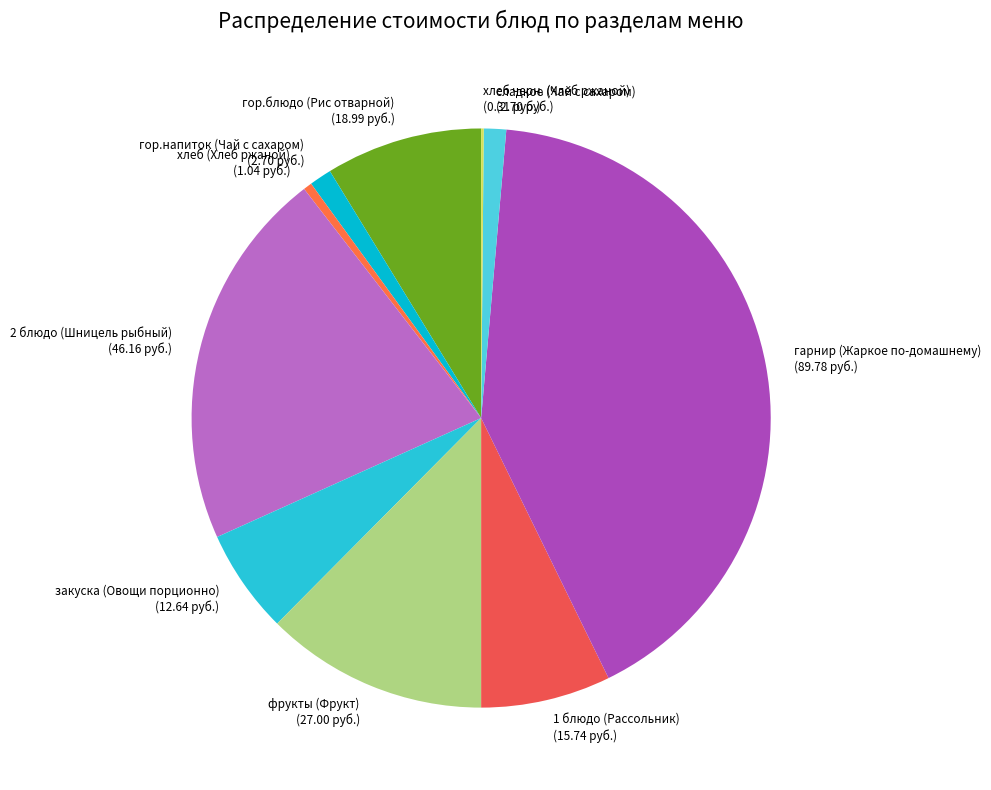

Is the sum of фрукты (Фрукт) and гор.напиток (Чай с сахаром) greater than half?

No